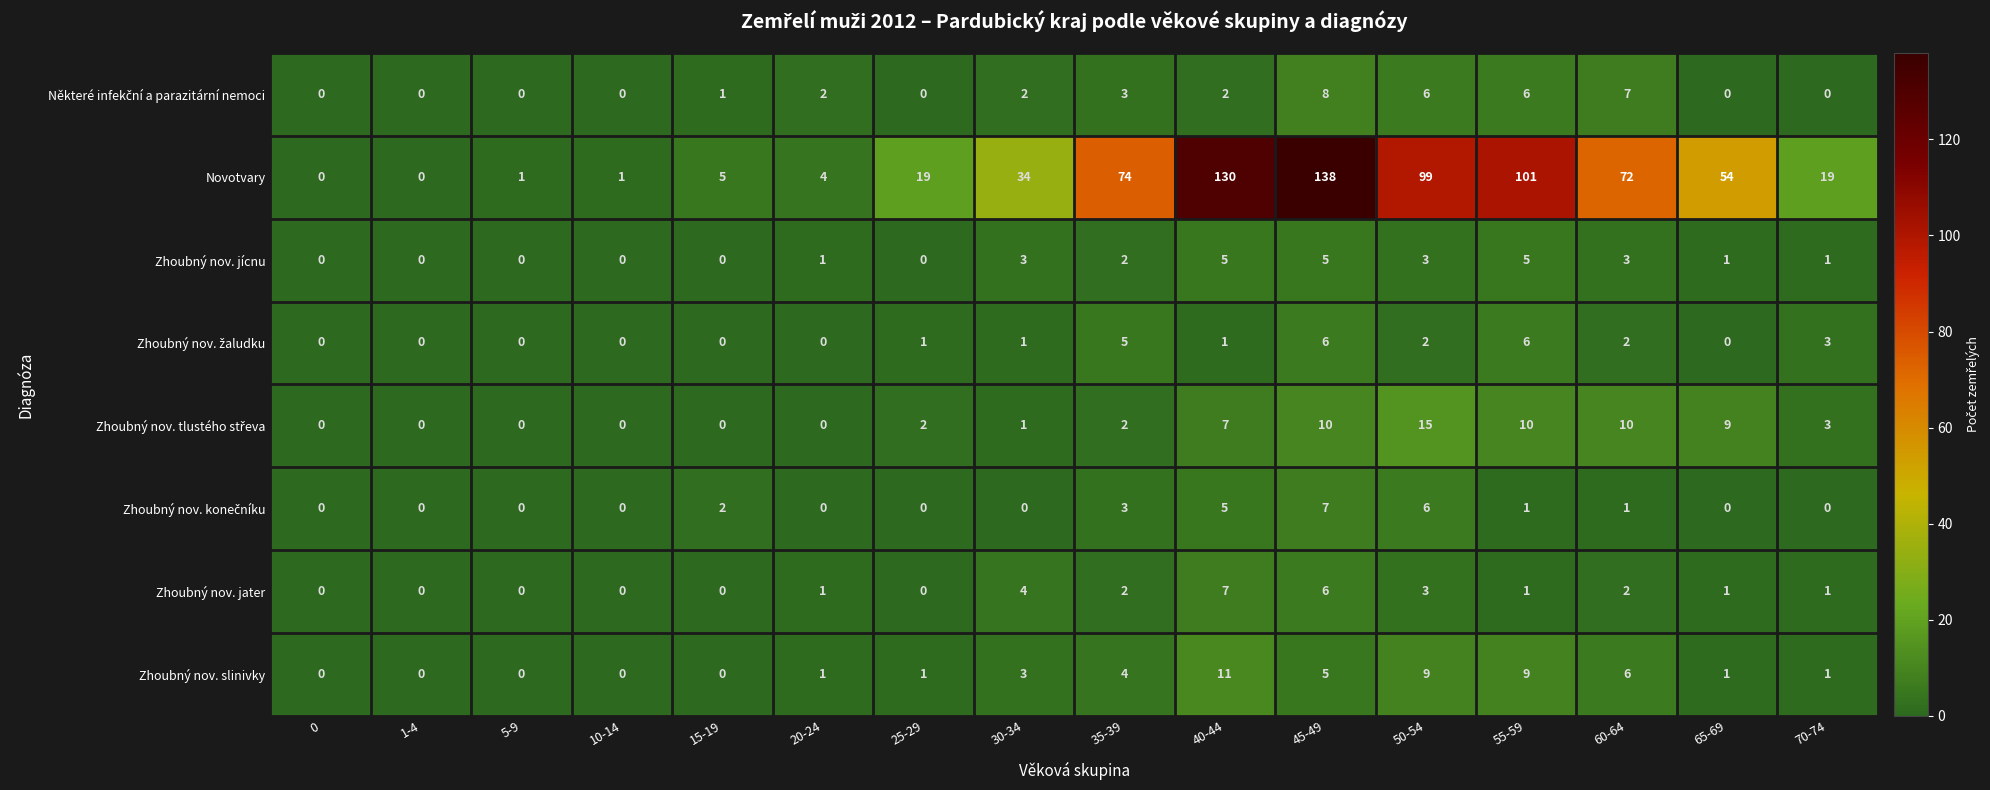

Which series has the largest range (max minus min)?

Novotvary